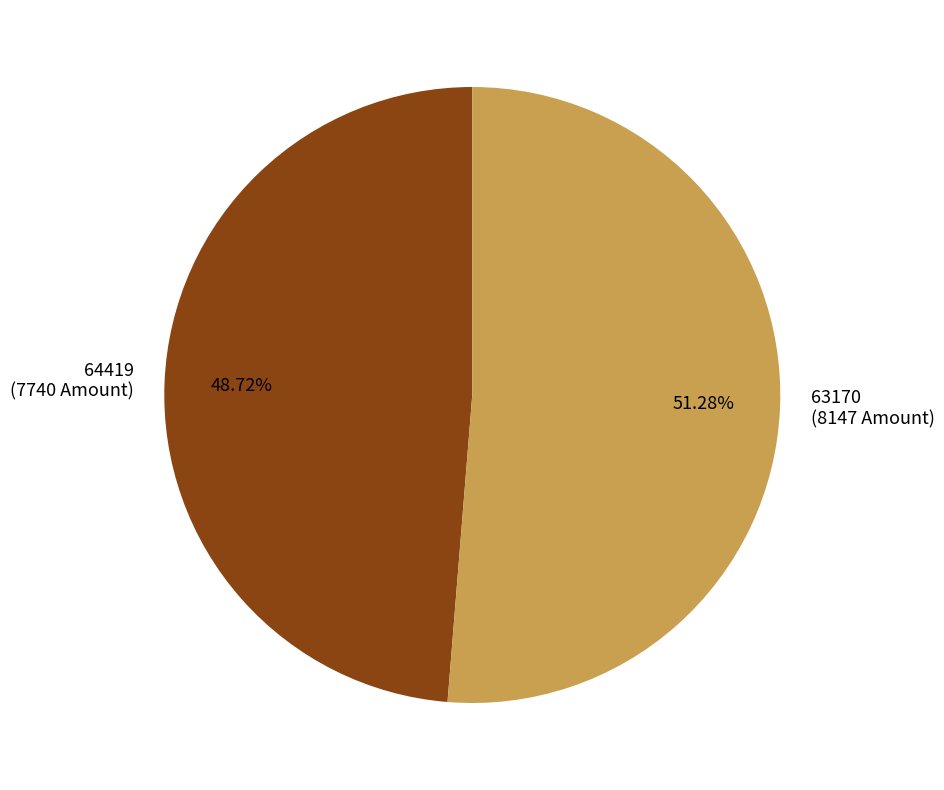

To the nearest percent, what is the average slice percentage?

50%